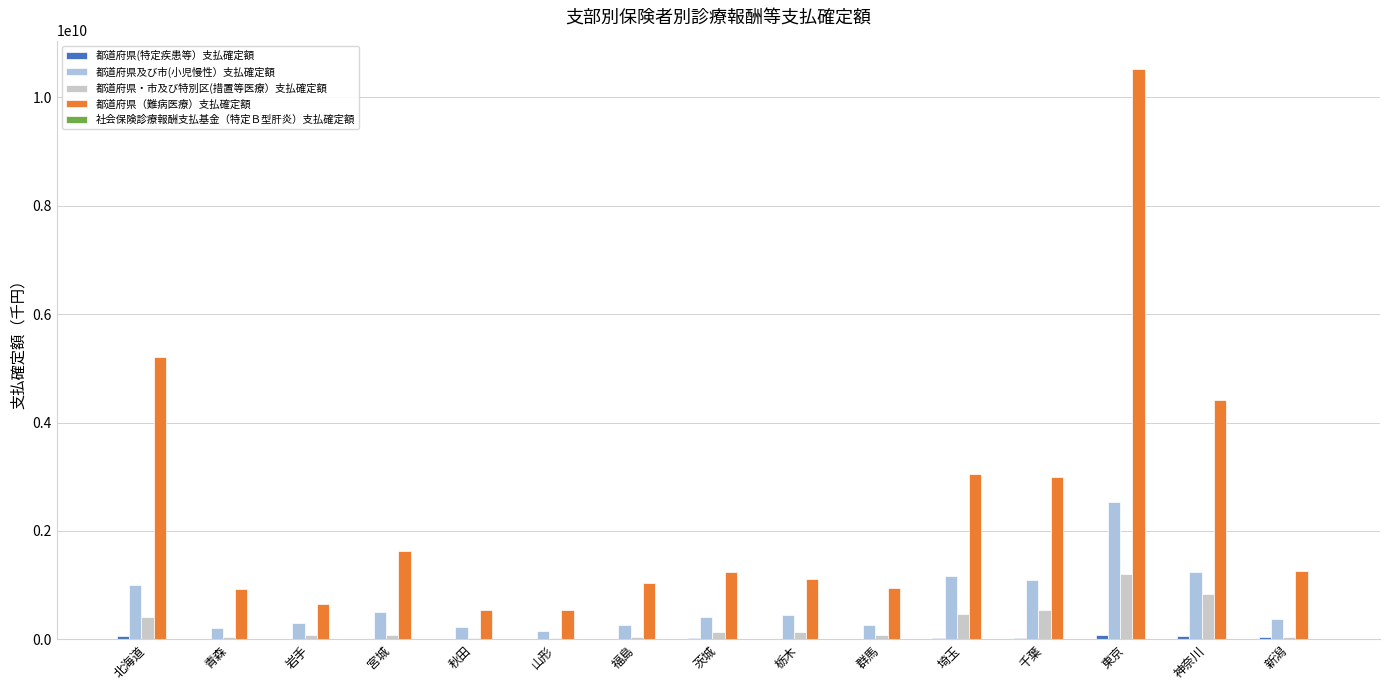

Is it true that 都道府県(特定疾患等）支払確定額 equals 4538078 at 岩手?

True